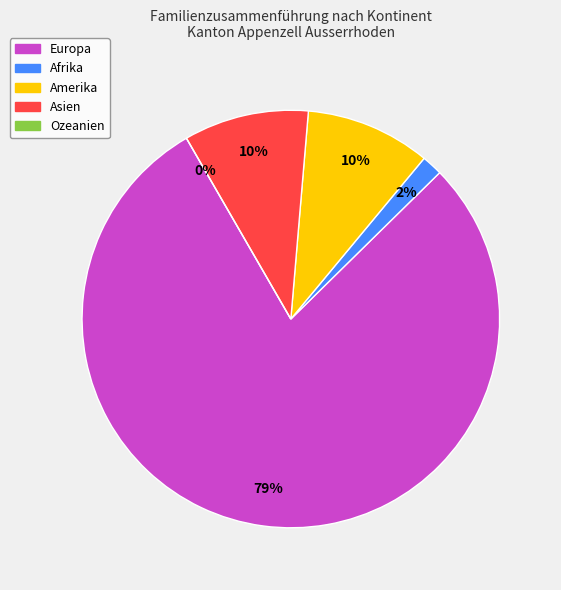

To the nearest percent, what is the difference between the Afrika and Europa slice percentages?

77%